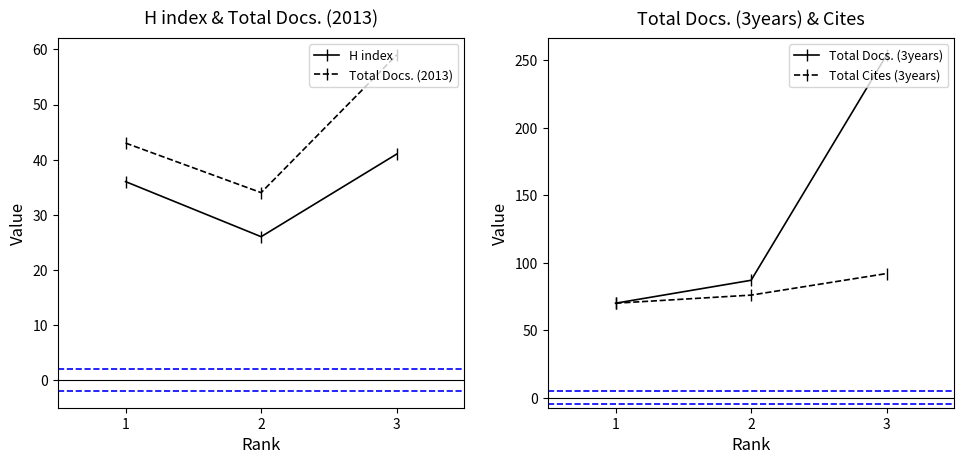

What is the minimum value shown in the chart?

26